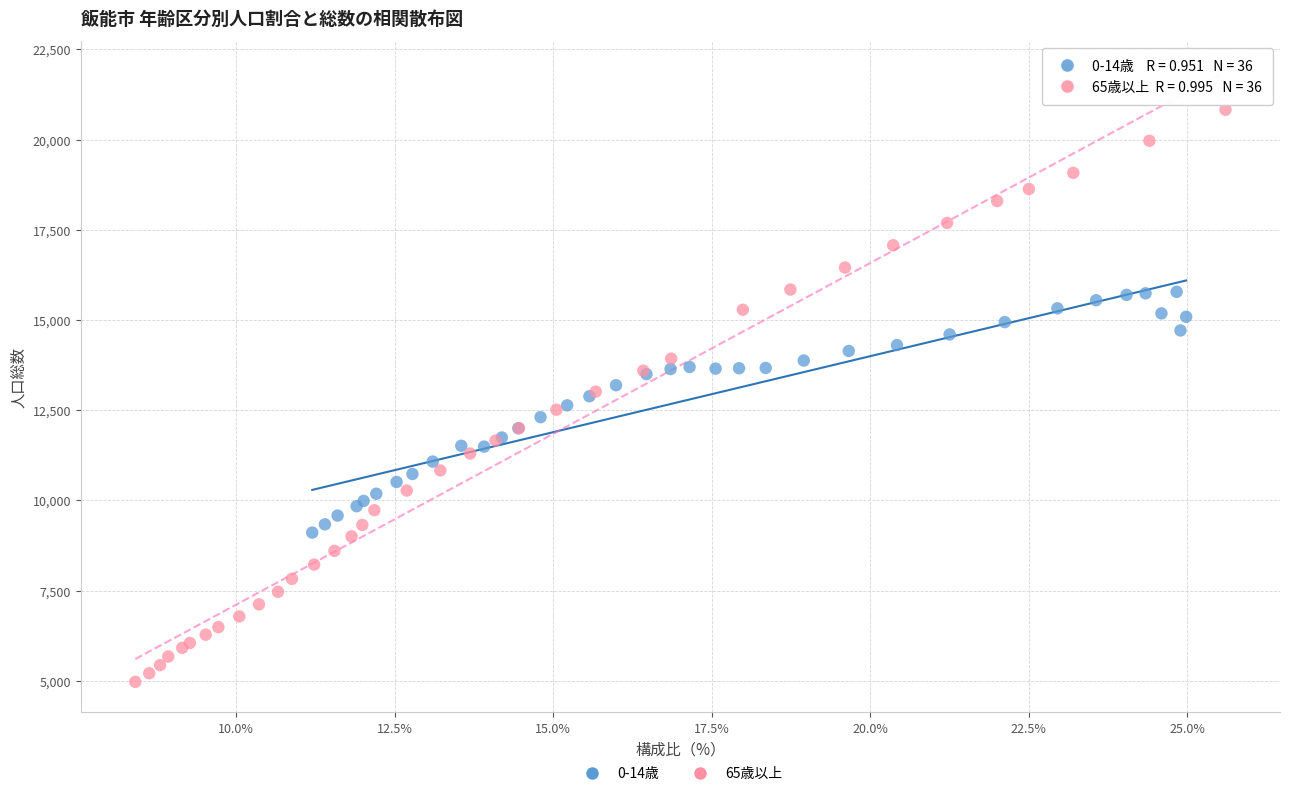

Which series has the largest Y range (max minus min)?

65歳以上